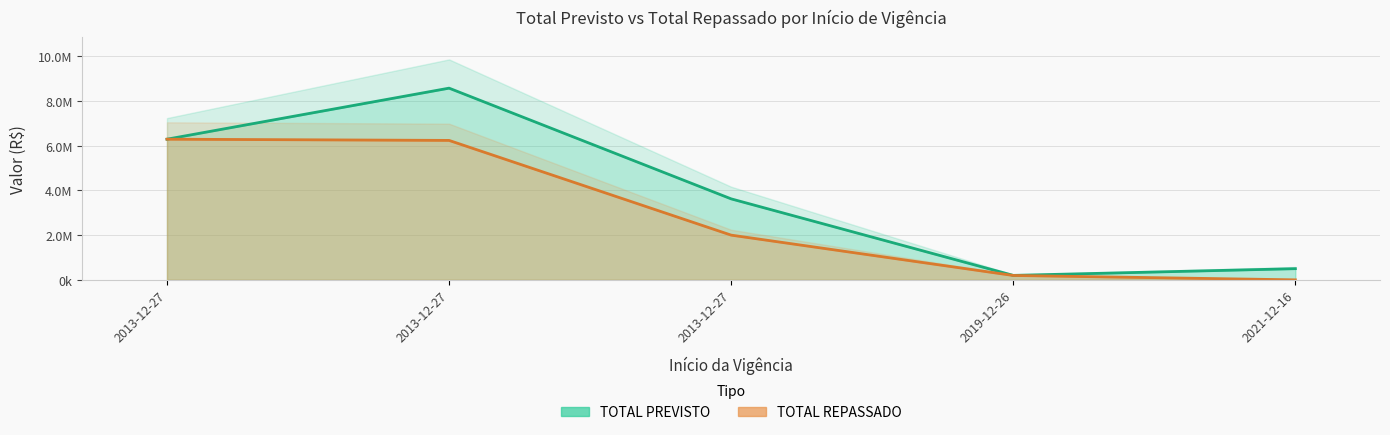

At which category does the chart reach its minimum across all series?

2021-12-16